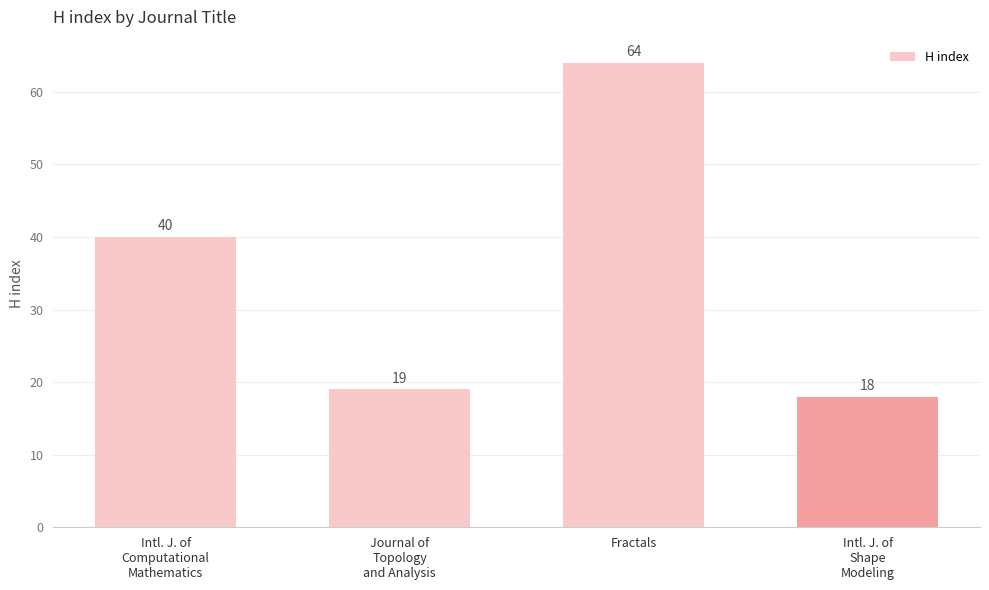

What is the difference between the maximum and minimum values?

46